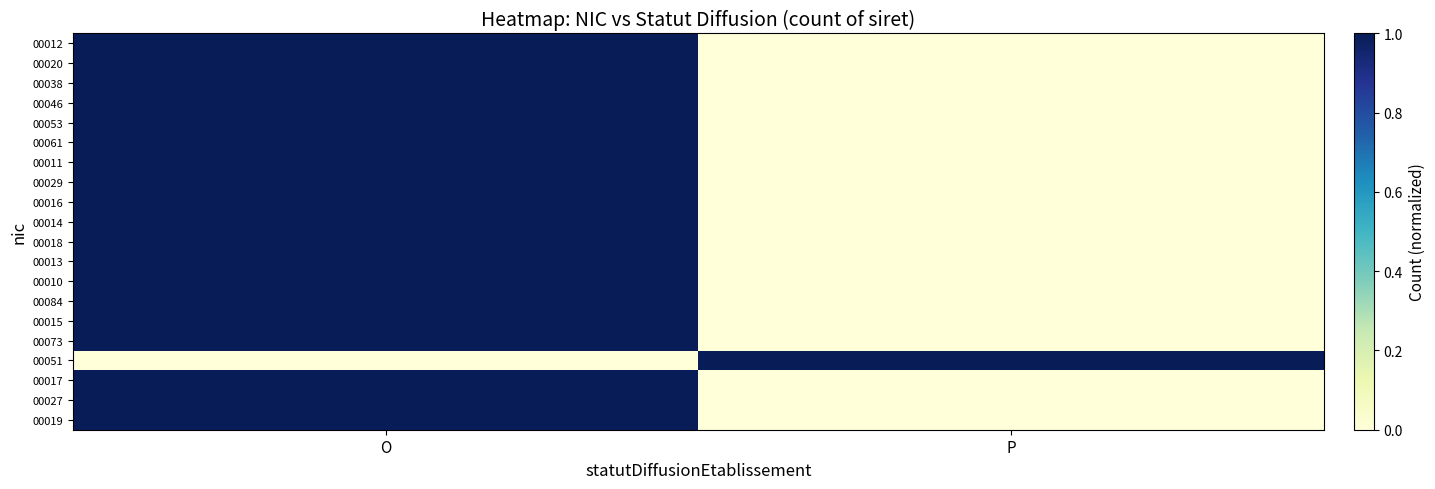

Which category has the highest value across all series?

O